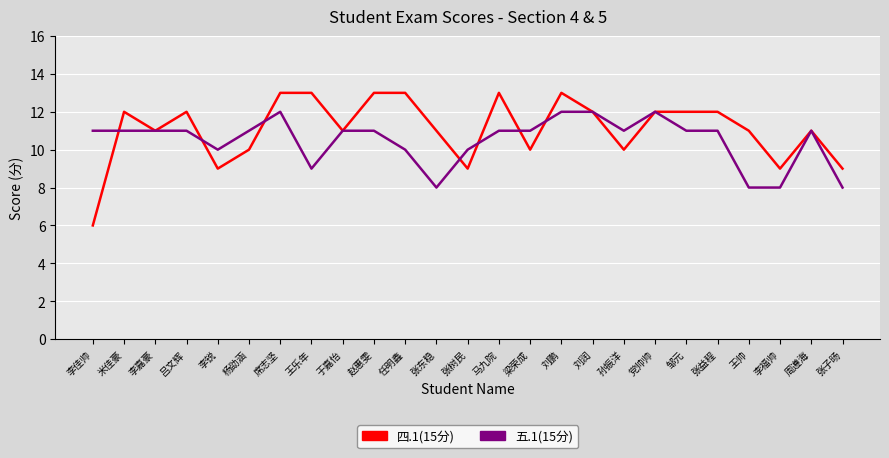

Rank the series at 李福帅 from lowest to highest value.

五.1(15分), 四.1(15分)